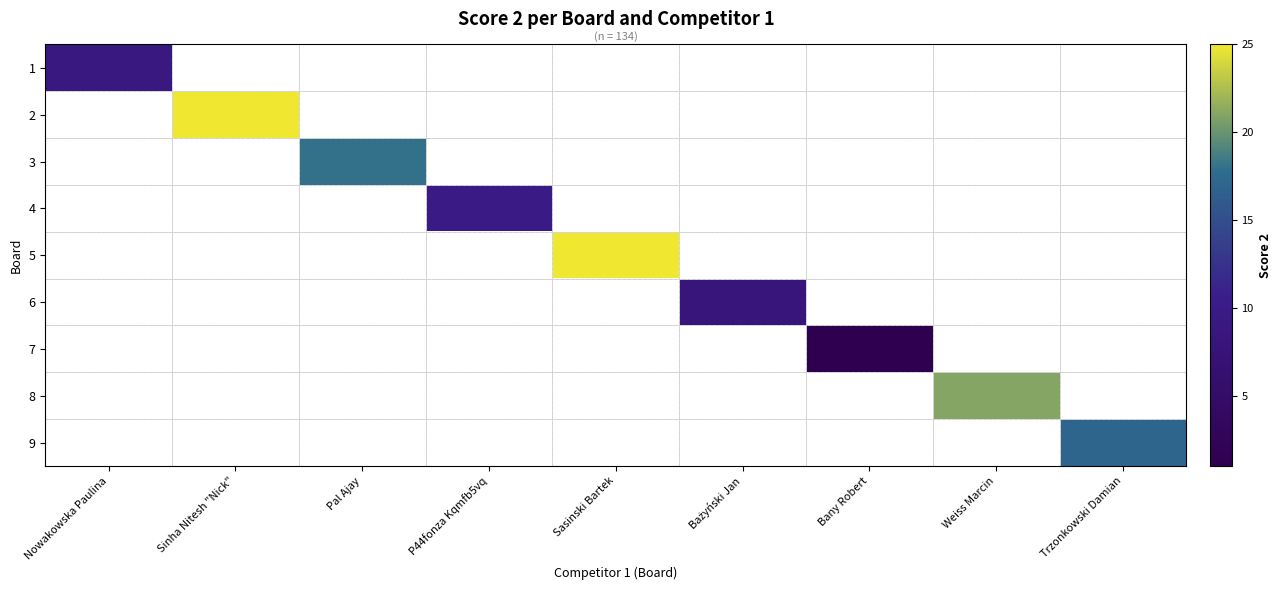

At which category does the chart reach its peak across all series?

Sinha Nitesh "Nick"